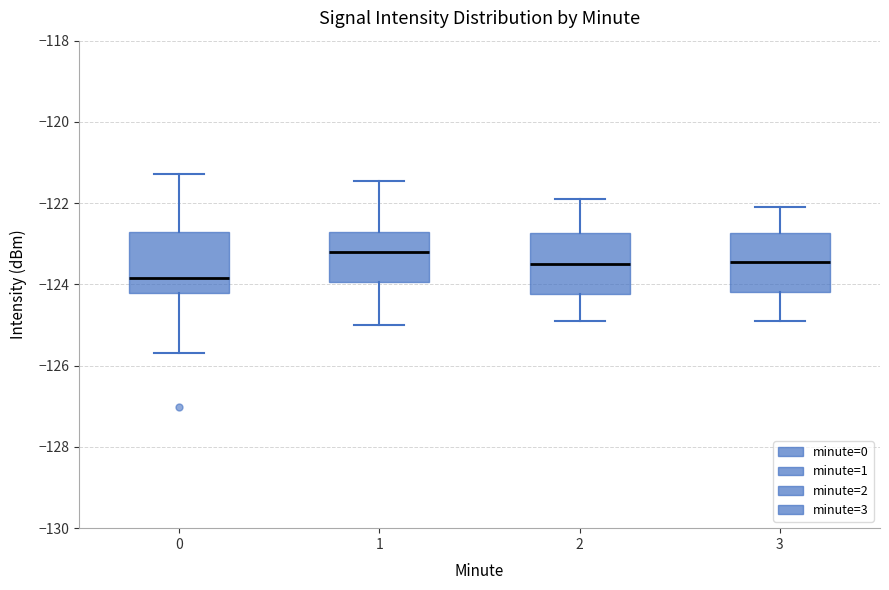

Reading left to right, read every box against the y-axis: the position of its median line, the range the box covers, and the ends of its whiskers. The values are not printed on the chart, so give them approximately, as read against the axis.

0: median -123.8, box -124.2 to -122.8, whiskers -125.6 to -121.2
1: median -123.2, box -124.0 to -122.8, whiskers -125.0 to -121.4
2: median -123.4, box -124.2 to -122.8, whiskers -124.8 to -121.8
3: median -123.4, box -124.2 to -122.8, whiskers -124.8 to -122.0